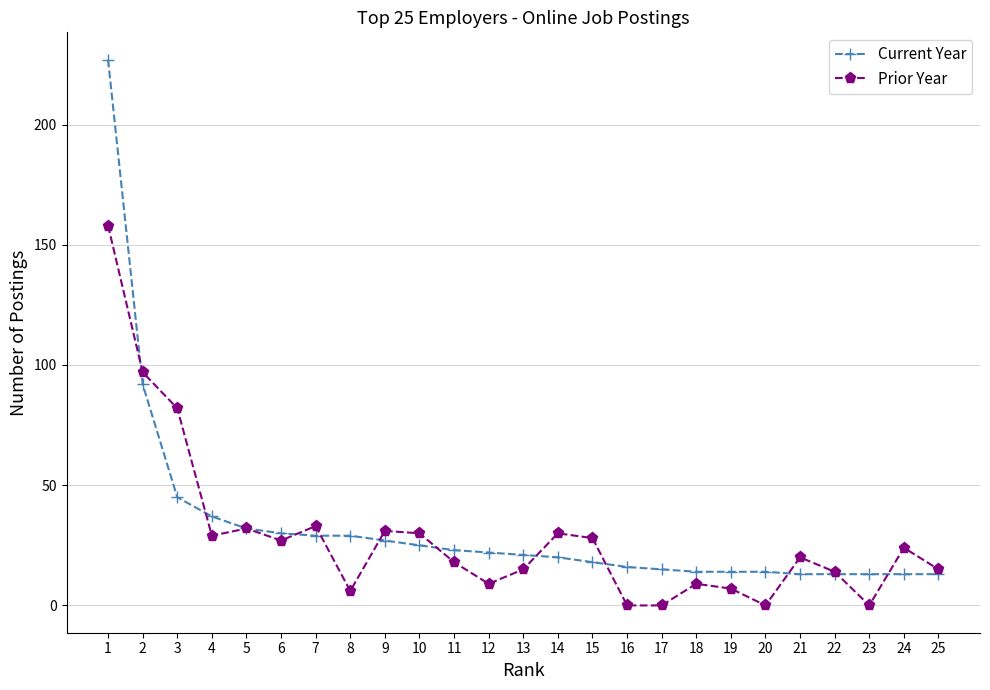

Which series has the largest range (max minus min)?

Current Year